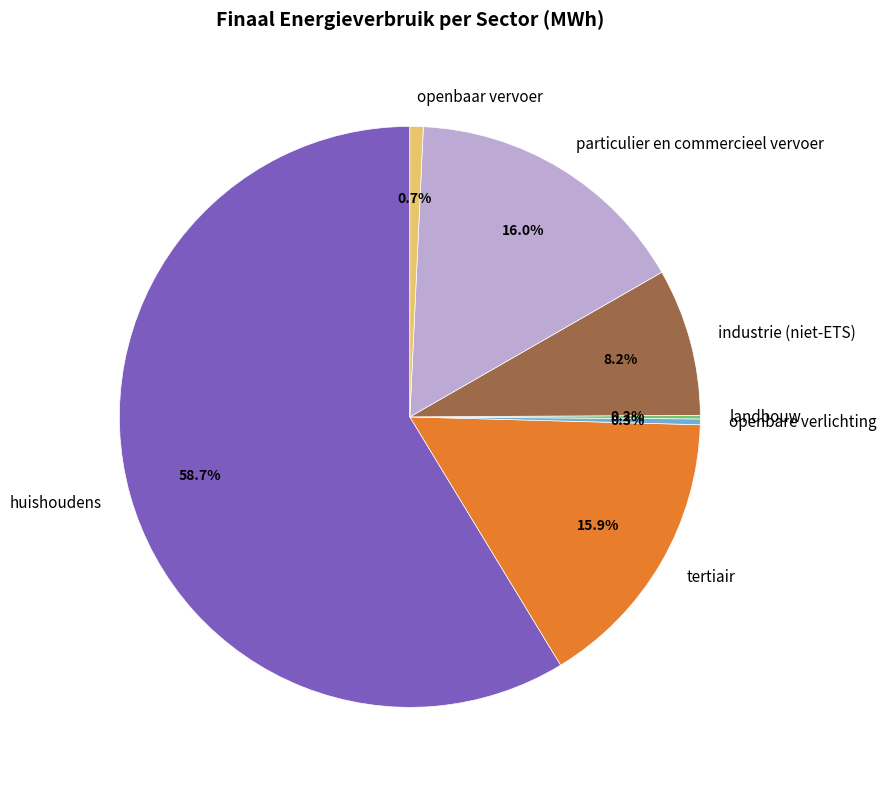

Combined, what portion of the pie is tertiair and openbaar vervoer?

16.6%